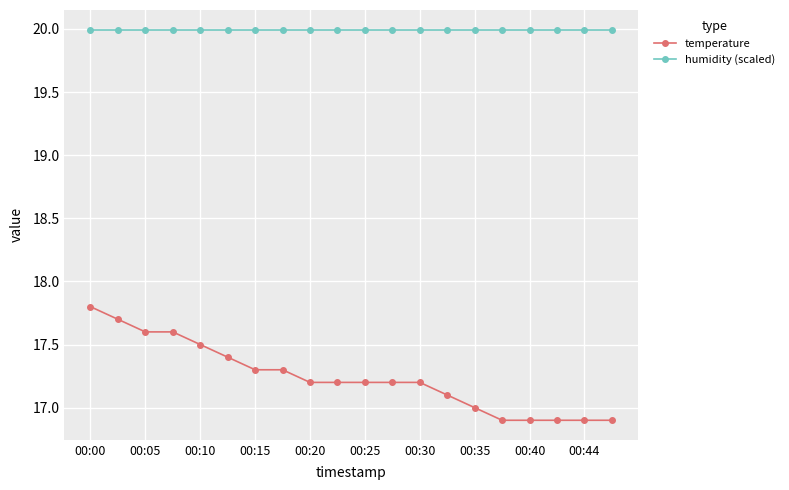

True or false: temperature and humidity (scaled) cross at least once.

False